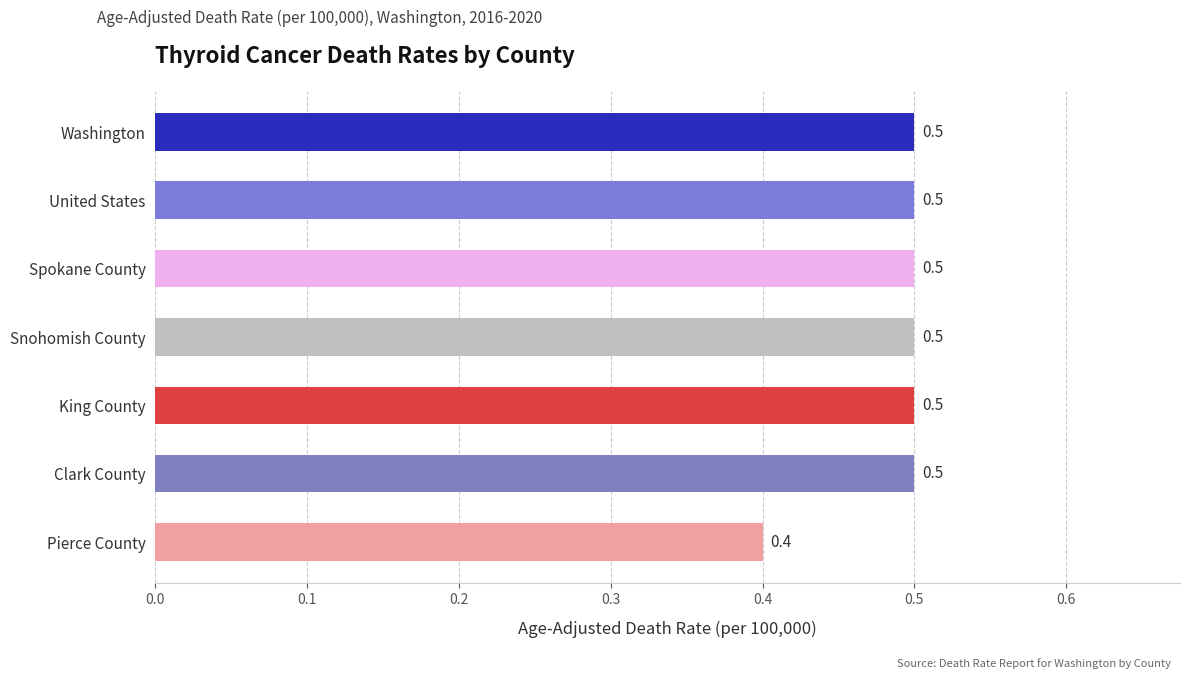

Which label corresponds to the smallest value in the chart?

Pierce County